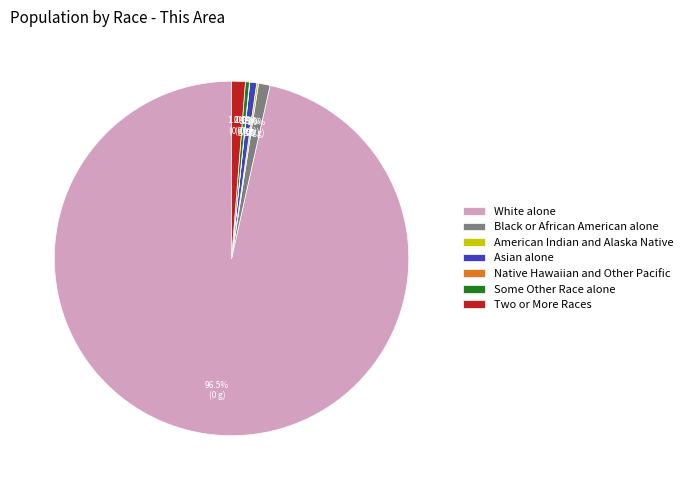

Which slice represents more than half of the pie?

White alone